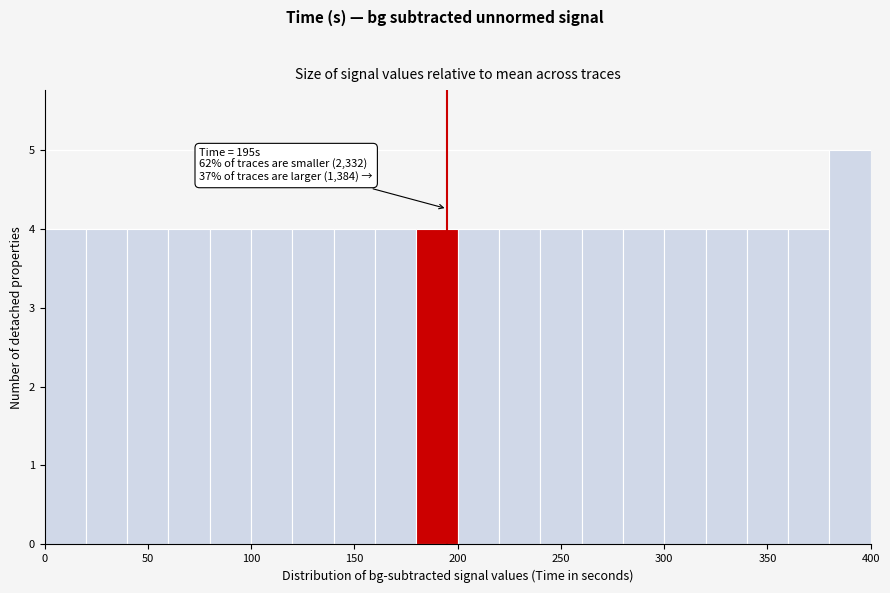

Over which range of the x-axis is the bar tallest?

380 to 400